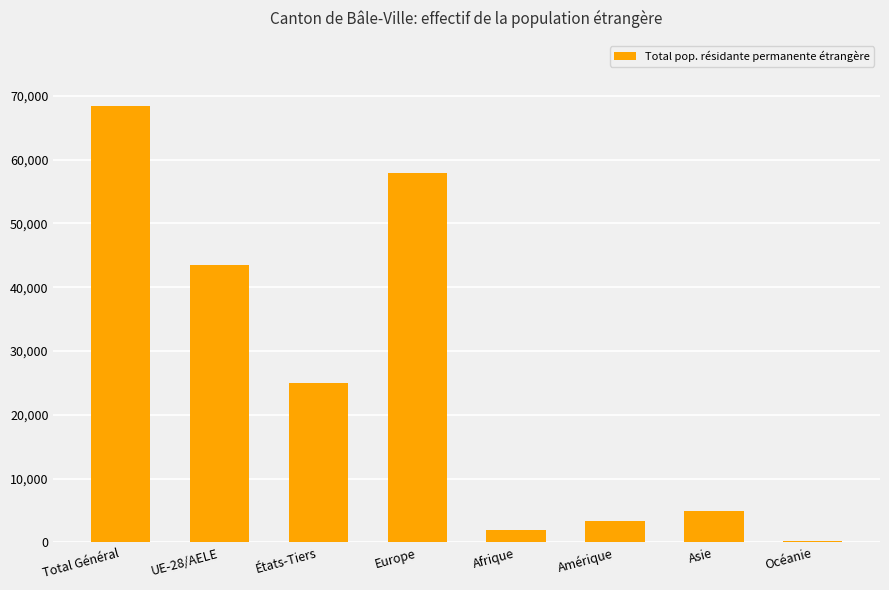

Which has a higher value, Total Général or UE-28/AELE?

Total Général